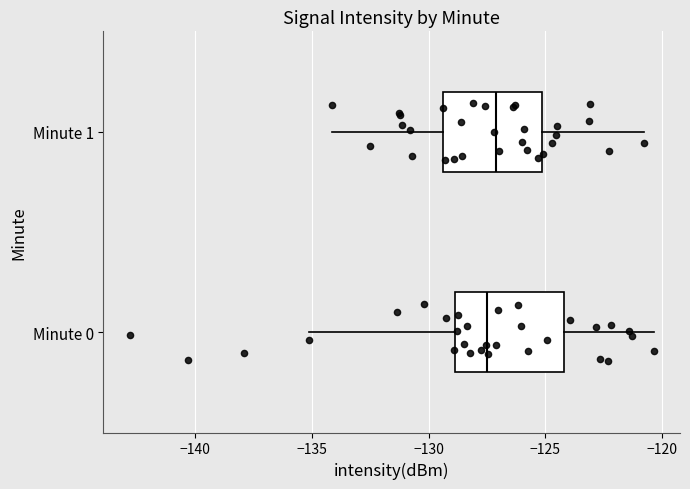

Reading bottom to top, transcribe this box plot: for each box, give where its median line is, the range the box spans, and where its two whiskers end, as read against the x-axis. The values are not printed on the chart, so give them approximately, as read against the axis.

Minute 0: median -127.5, box -129.0 to -124.0, whiskers -135.0 to -120.5
Minute 1: median -127.0, box -129.5 to -125.0, whiskers -134.0 to -121.0